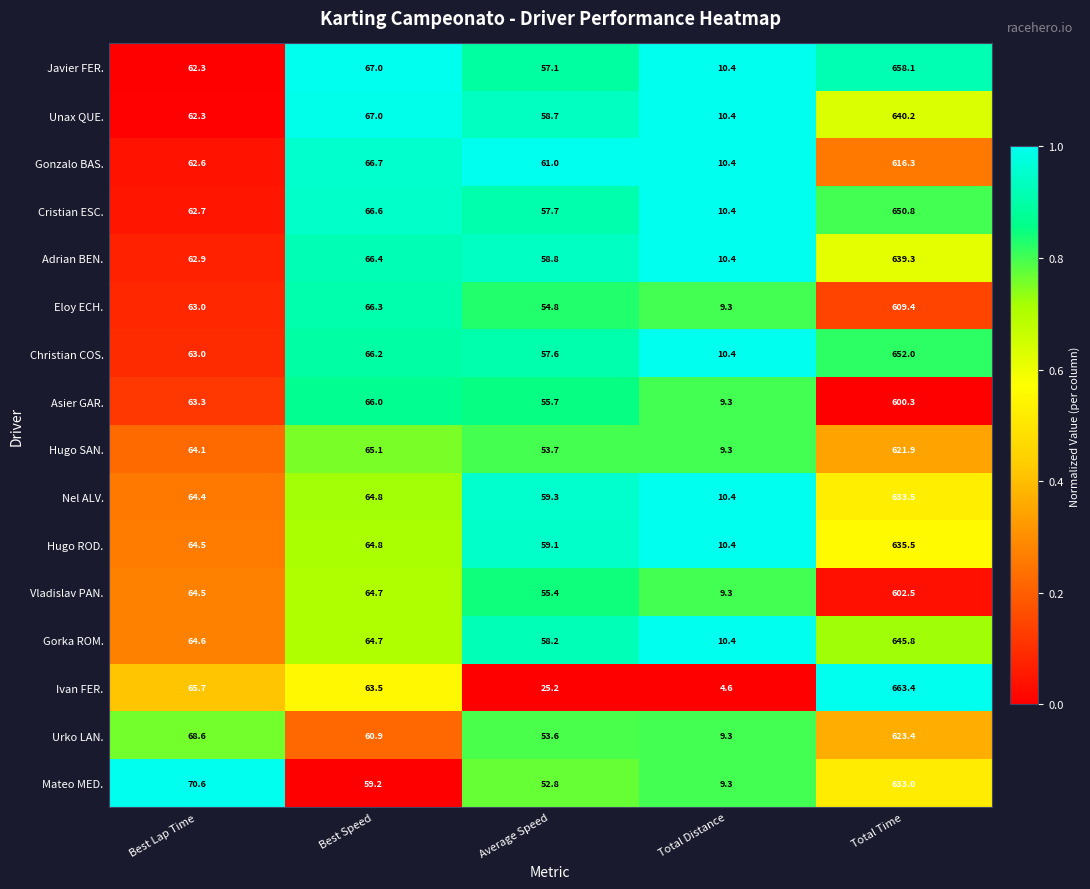

Rank the series by their maximum value, from lowest to highest.

Asier GAR., Vladislav PAN., Eloy ECH., Gonzalo BAS., Hugo SAN., Urko LAN., Mateo MED., Nel ALV., Hugo ROD., Adrian BEN., Unax QUE., Gorka ROM., Cristian ESC., Christian COS., Javier FER., Ivan FER.